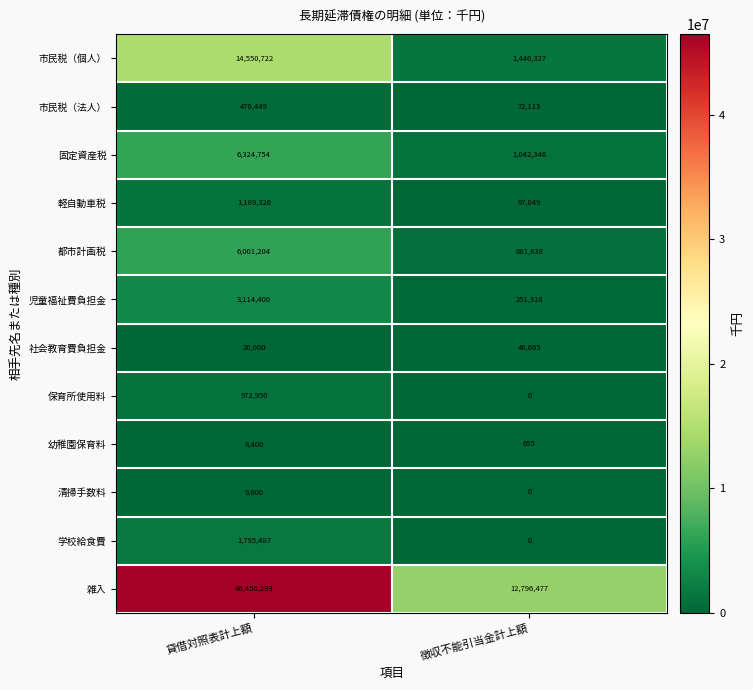

Where is 軽自動車税 nearest to the value 643187?

徴収不能引当金計上額